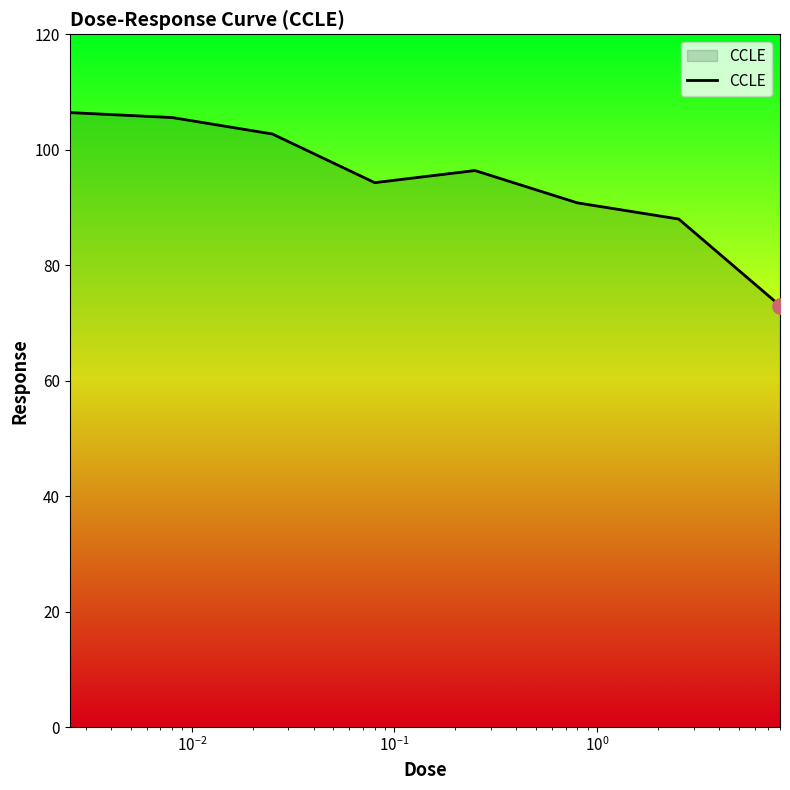

What is the smallest value displayed?

73.0